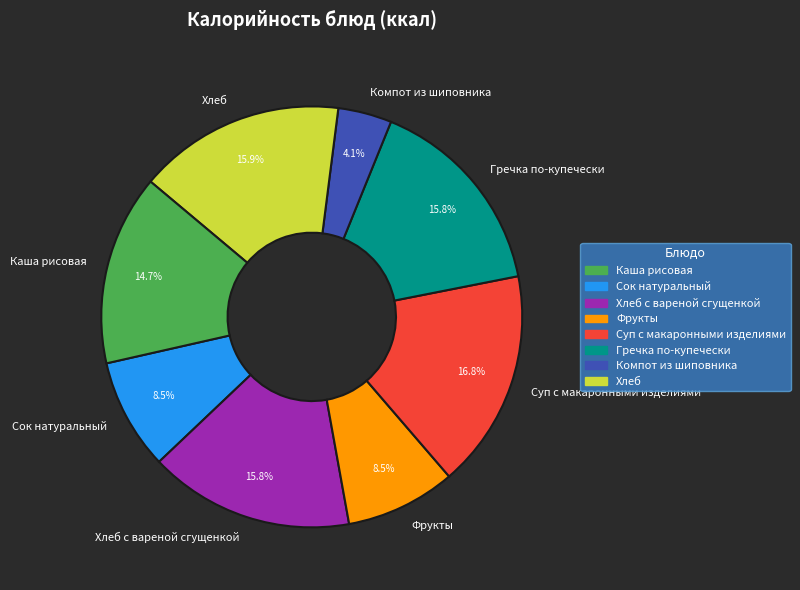

To the nearest percent, what portion does Хлеб с вареной сгущенкой represent?

16%